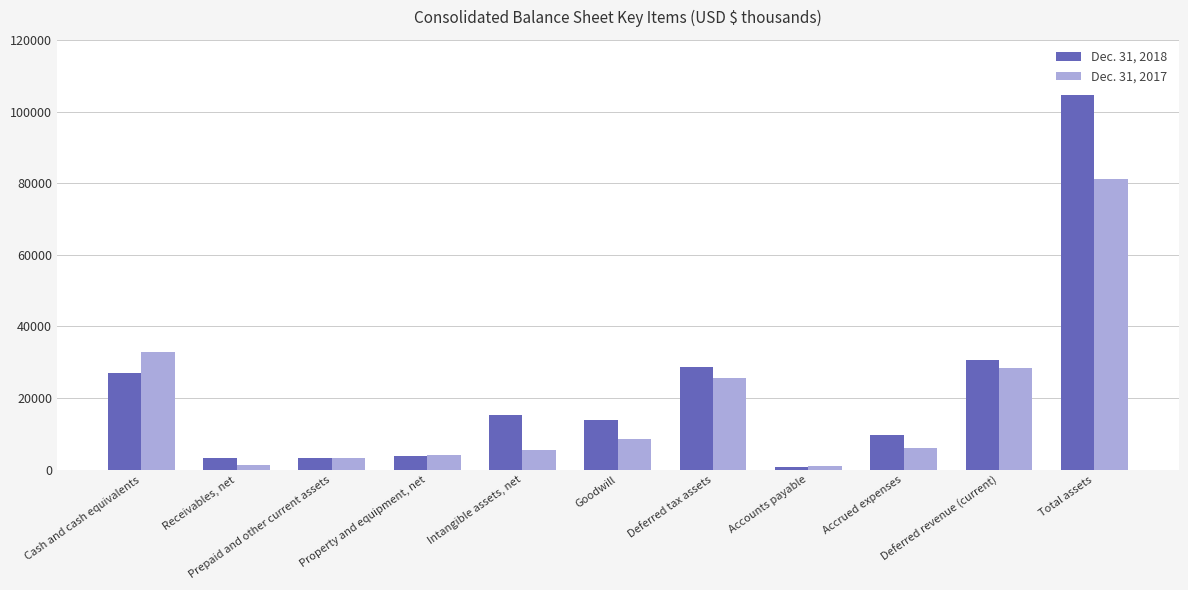

What is the greatest value displayed?

104640